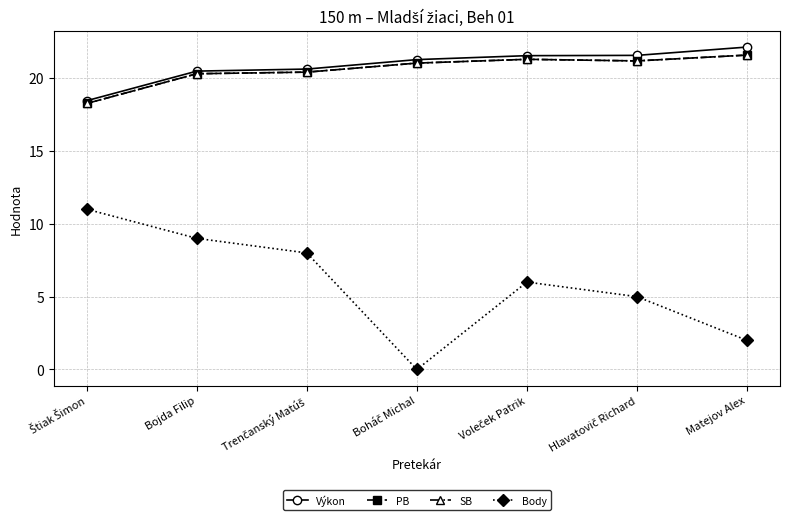

At which category does the chart reach its peak across all series?

Matejov Alex